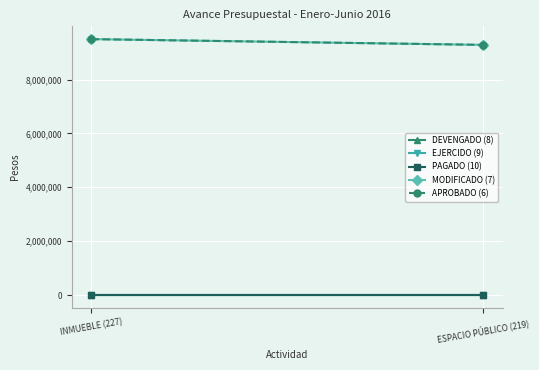

Which series has the largest total across all categories?

MODIFICADO (7)